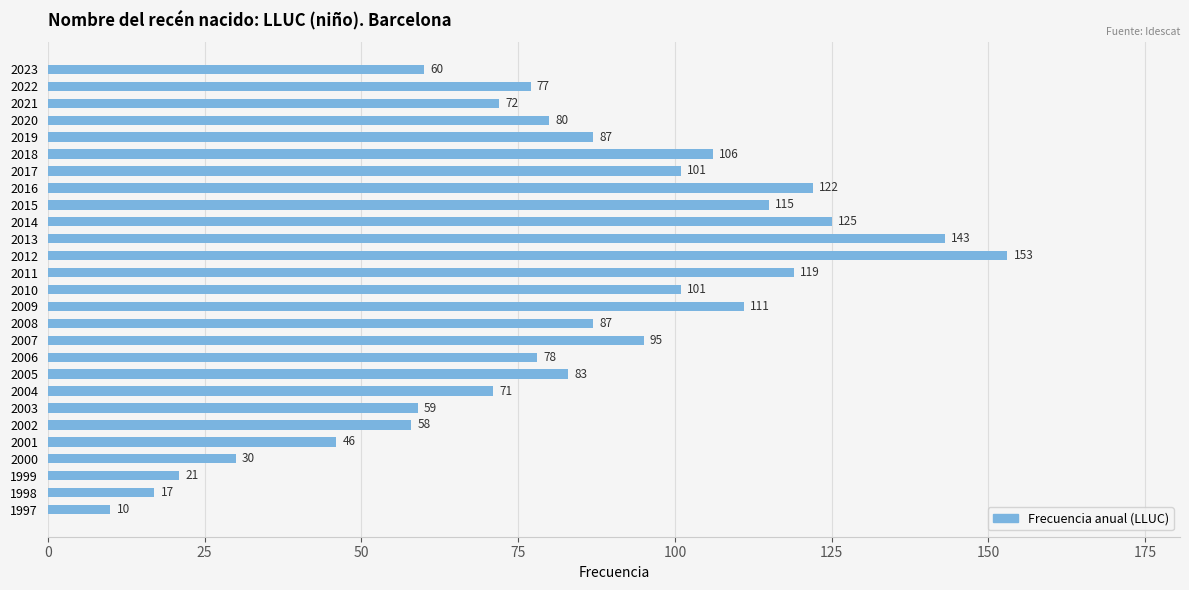

Which category has the highest value across all series?

2012